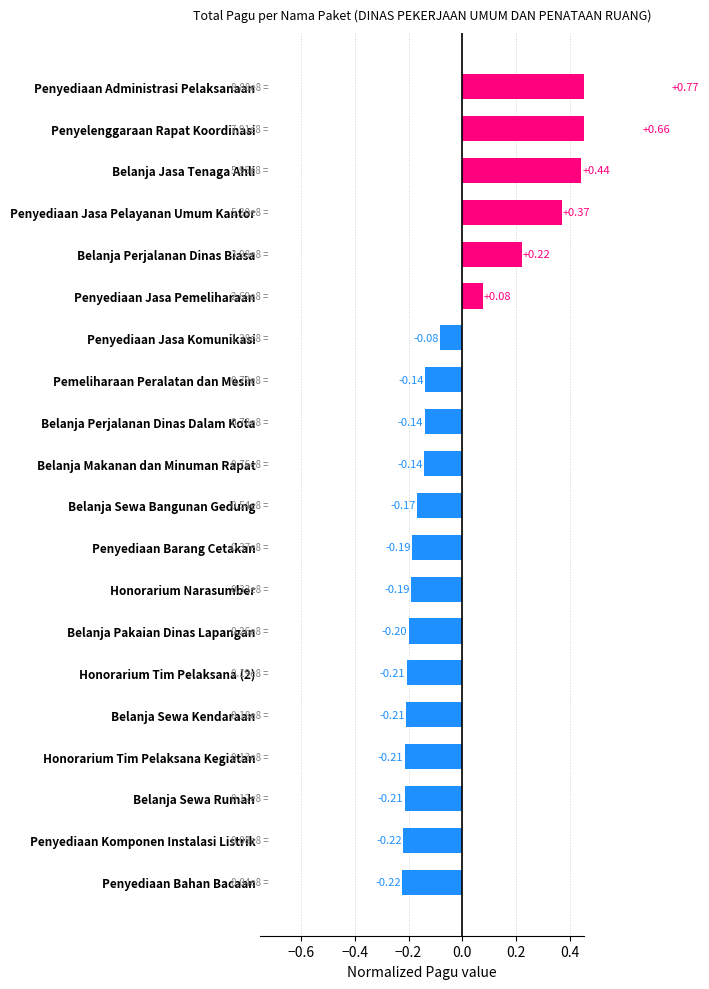

How many distinct data groups are displayed?

1